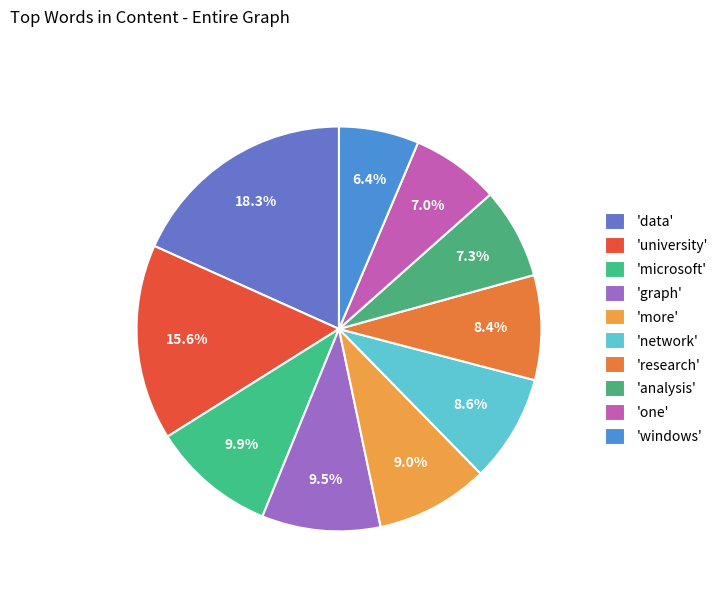

Does any single category account for the majority?

No